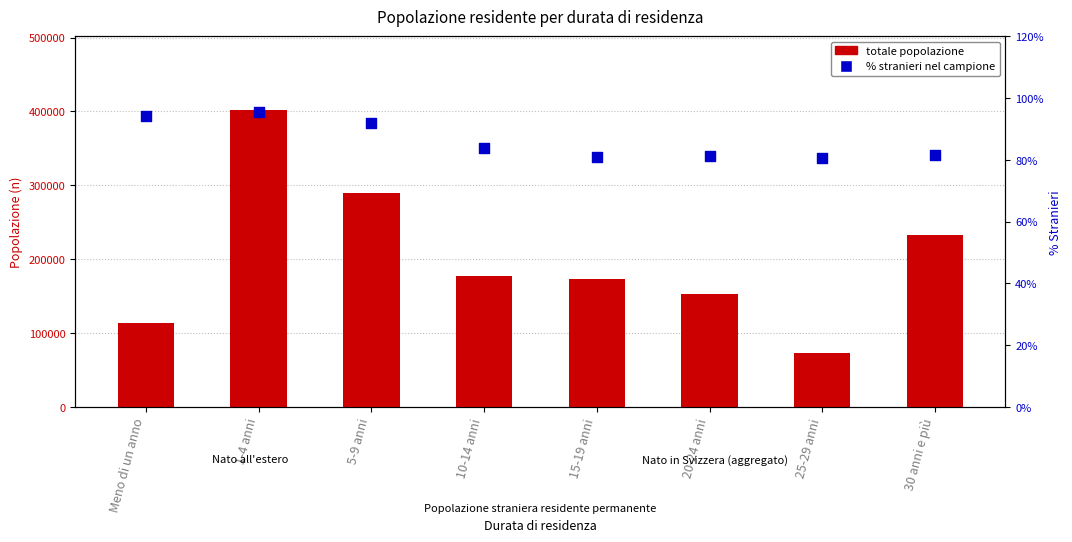

Which series has the widest spread of Y values?

totale popolazione